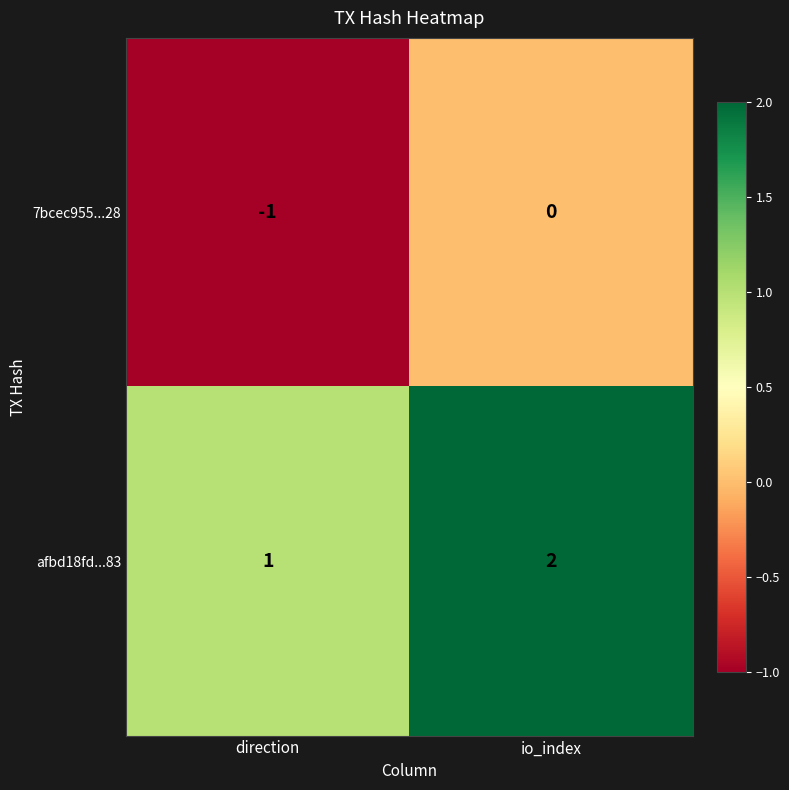

Reading left to right, list all the values displayed in this chart.

7bcec955...28: -1	0
afbd18fd...83: 1	2